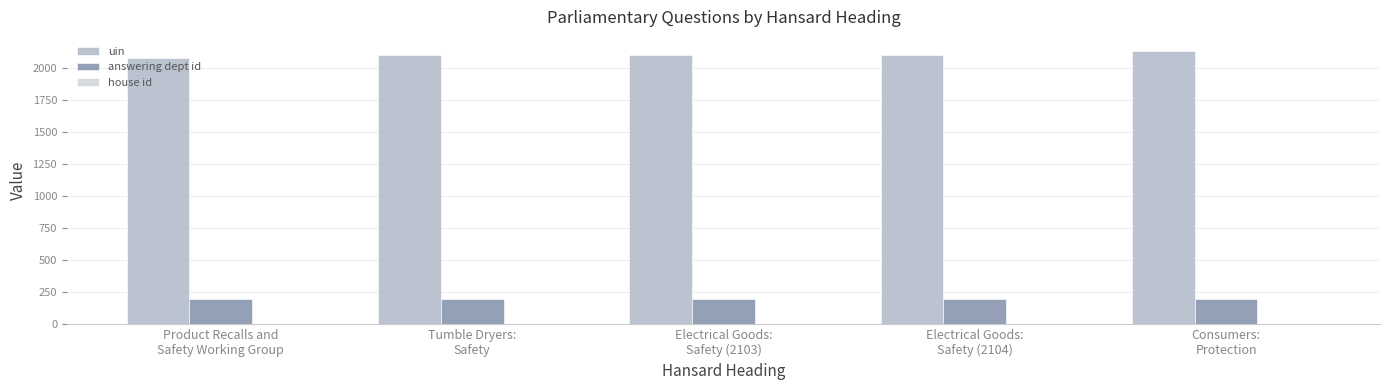

What is the average value of the uin series?

2105